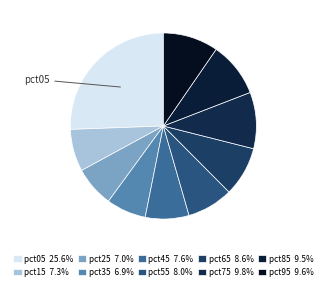

How many segments does this pie chart have?

10